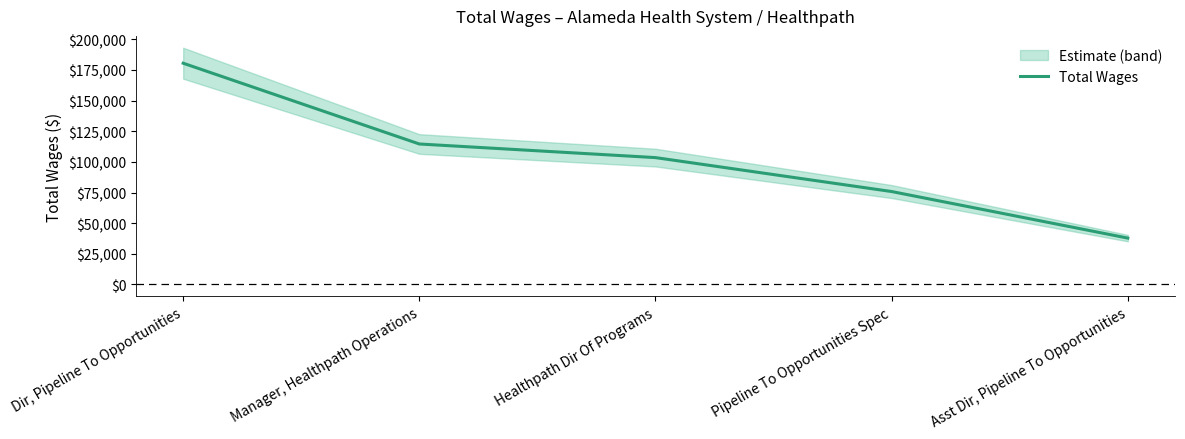

What is the greatest value displayed?

180516